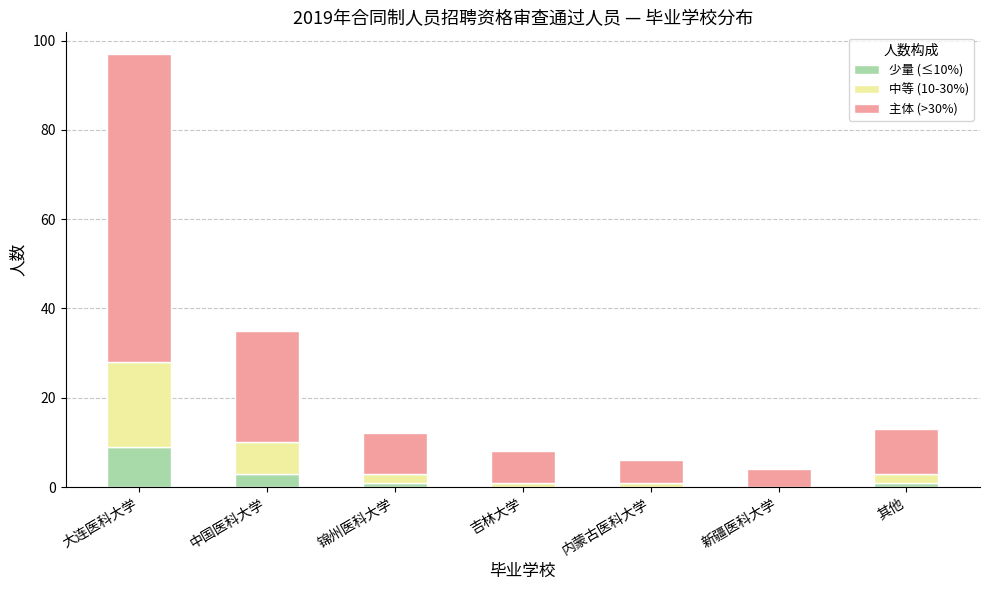

At which category is the sum across all series the highest?

大连医科大学